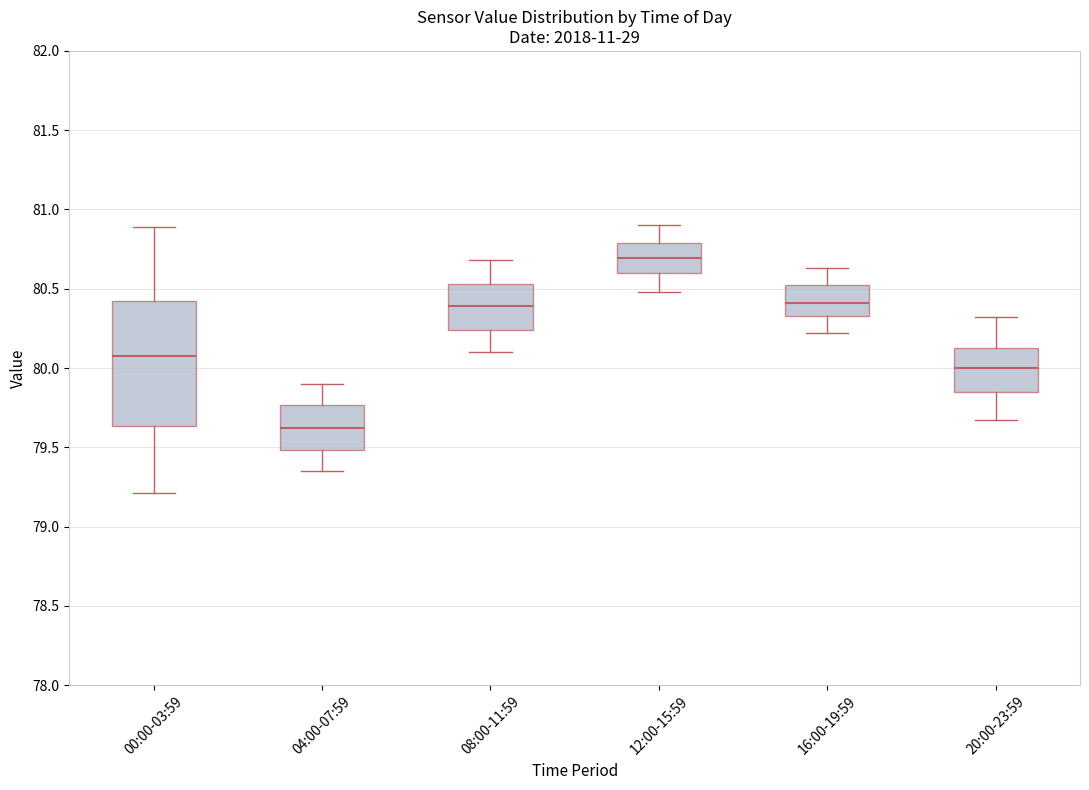

Comparing the boxes themselves (not the whiskers), which one is the tallest?

00:00-03:59